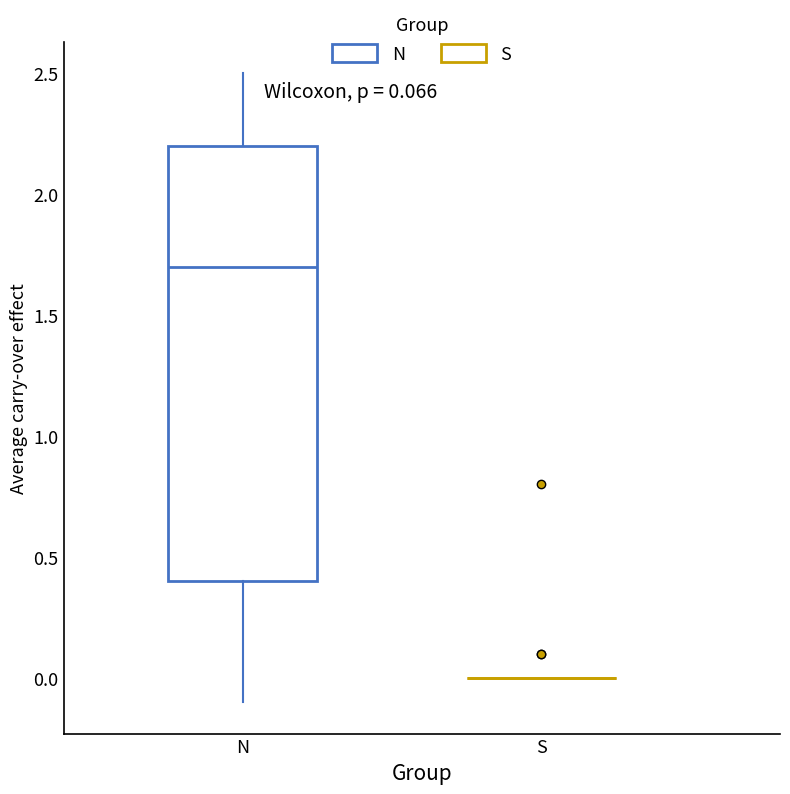

Which box is the tallest, from its lower edge to its upper edge?

N